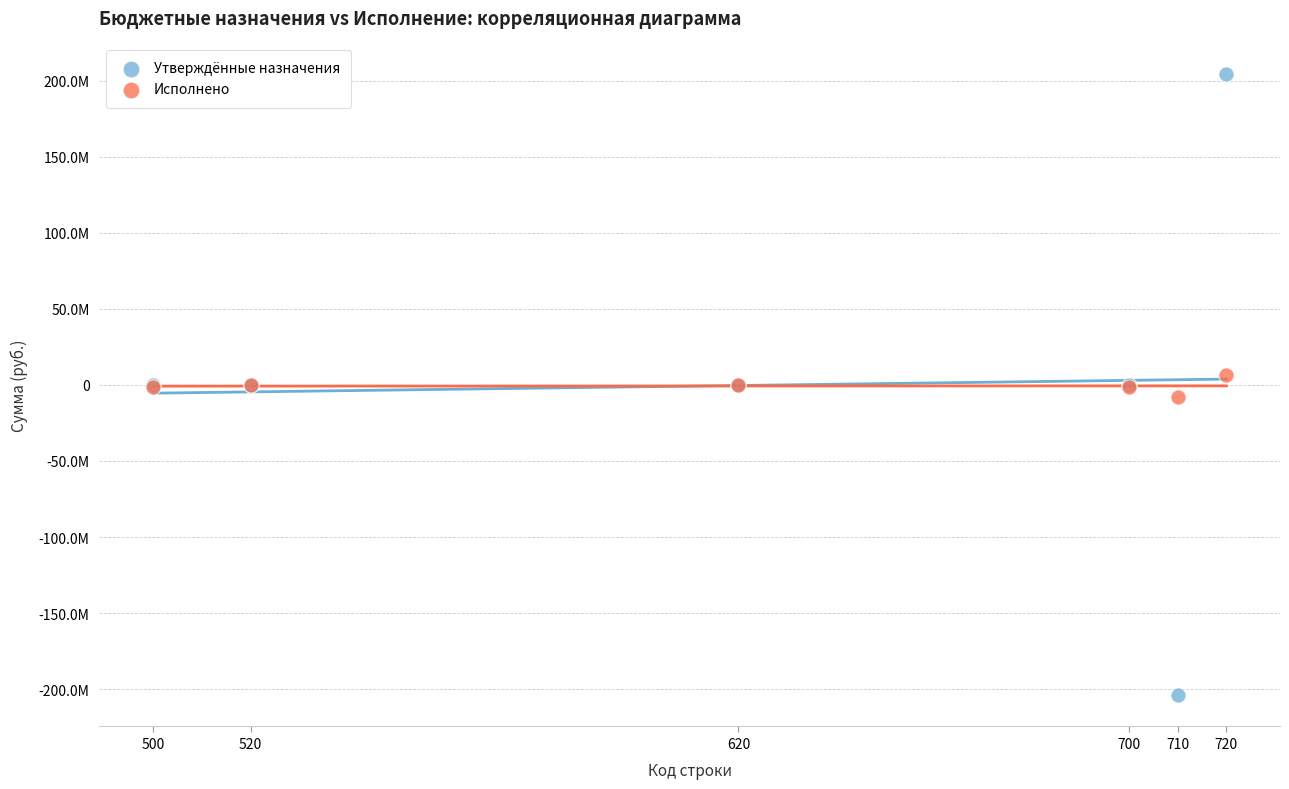

What are all the series names shown in the legend?

Утверждённые назначения, Исполнено